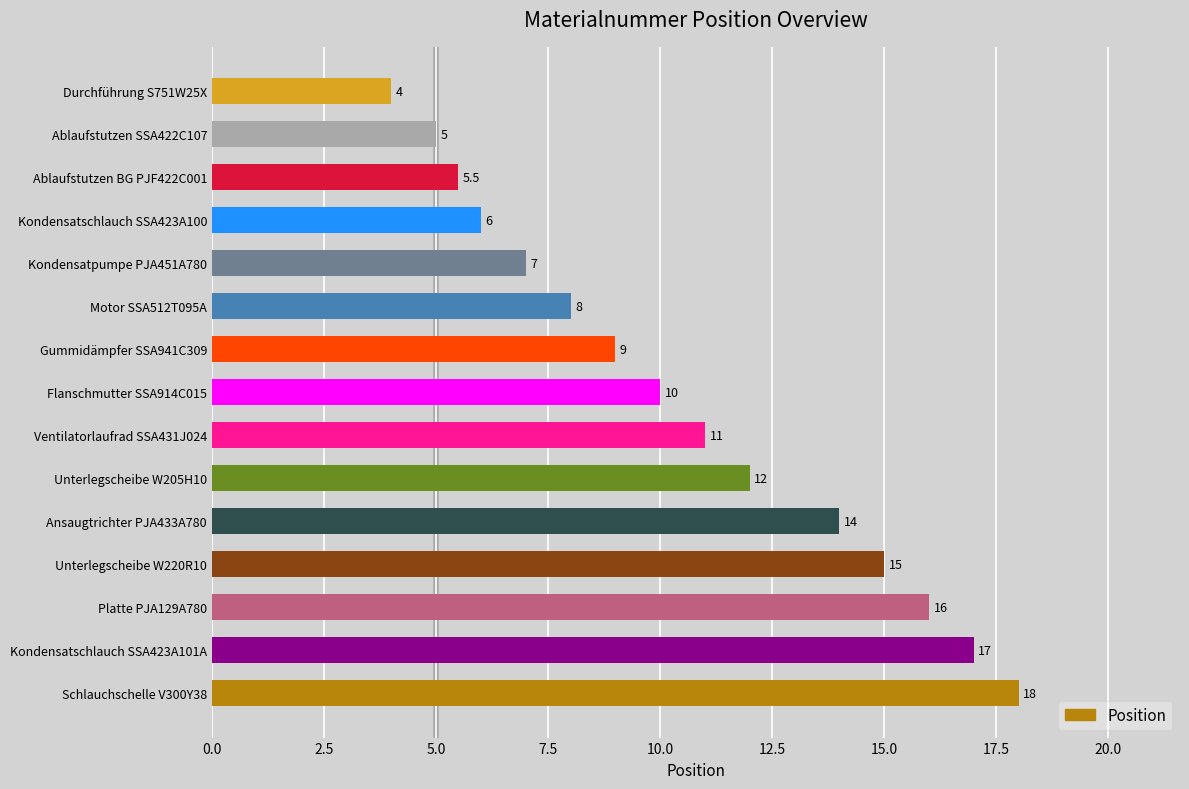

How many data points does each series have?

15